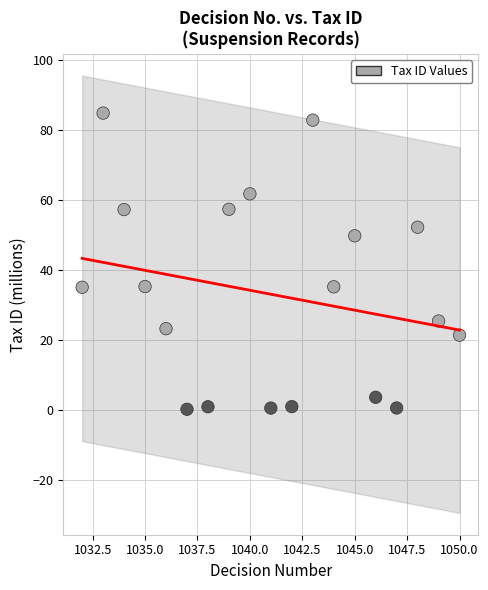

What is the range of X values (max minus min)?

18.0